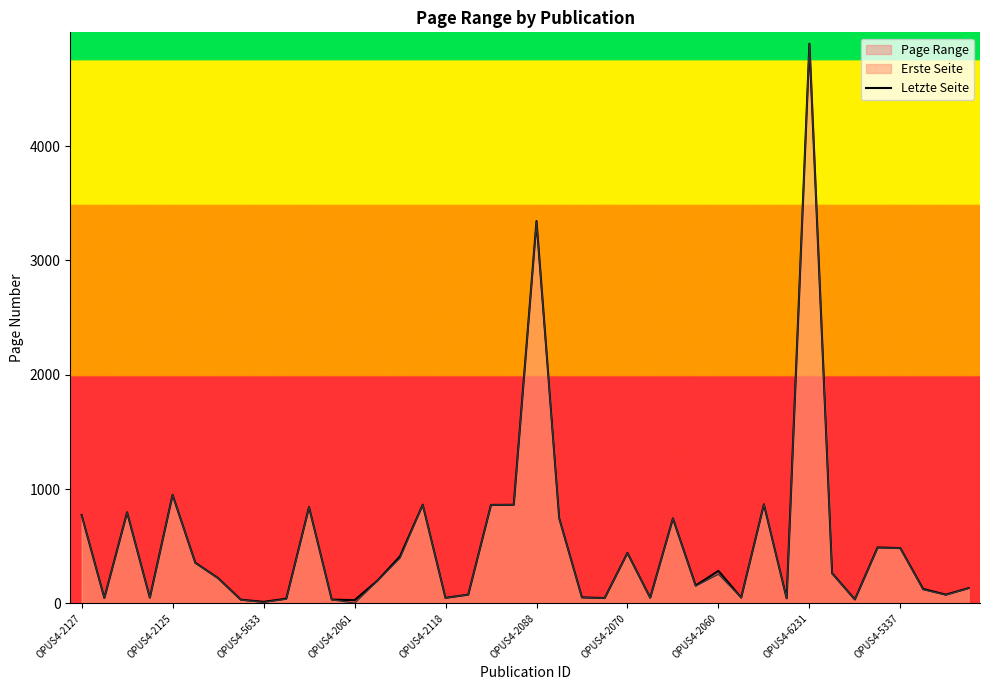

How many values exceed 221?

19